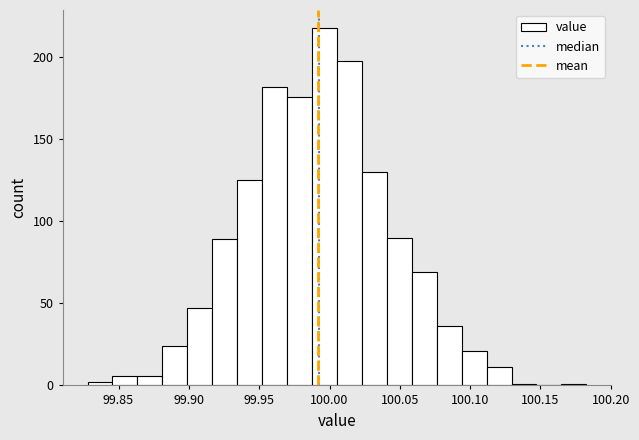

Read against the x-axis, roughly where is the centre of the tallest bar?

99.995